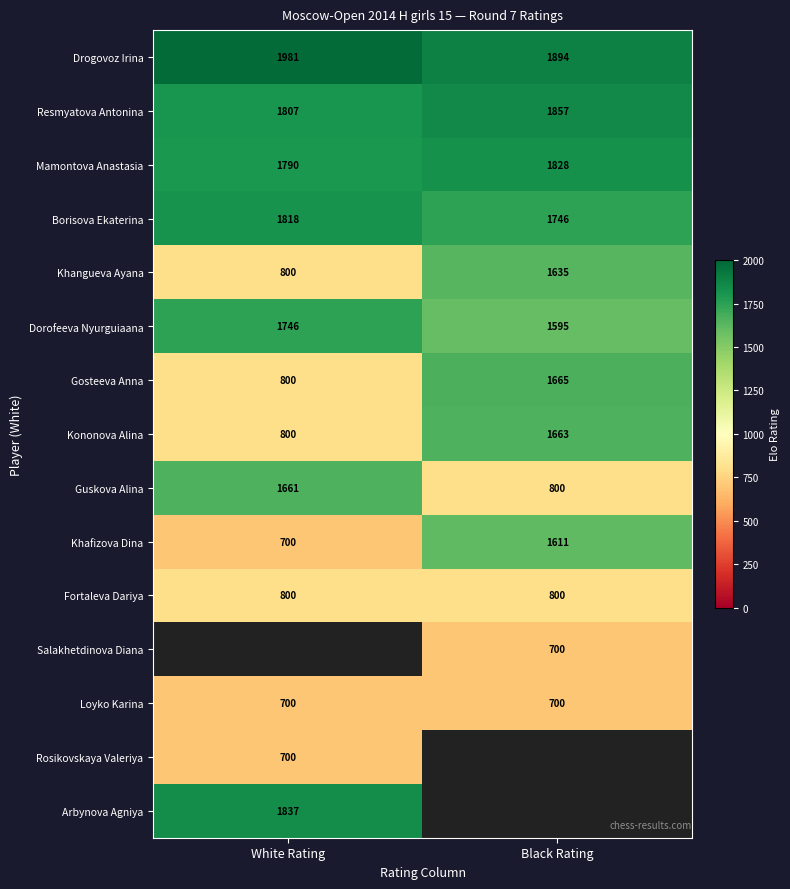

The value of Gosteeva Anna at White Rating is 800. True or false?

True